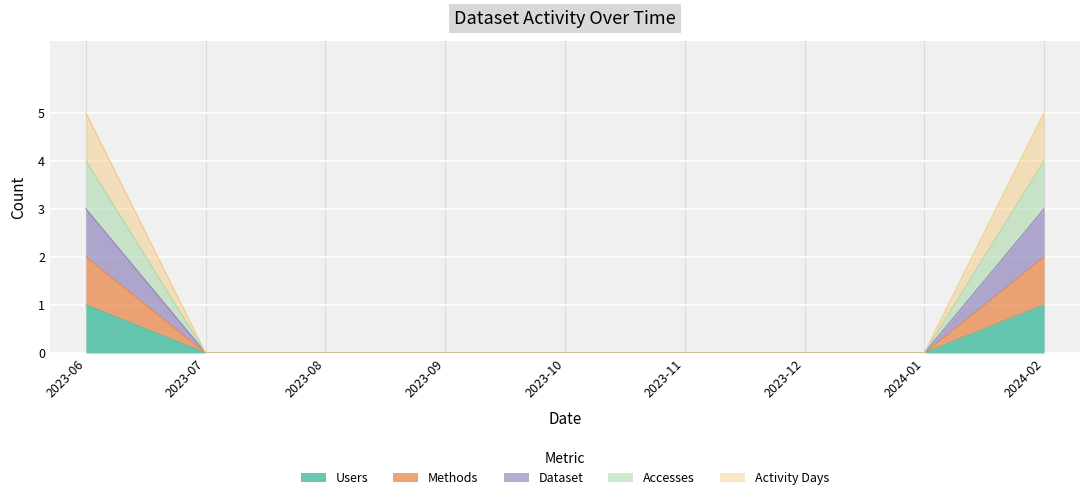

How many lines are shown in the chart?

5